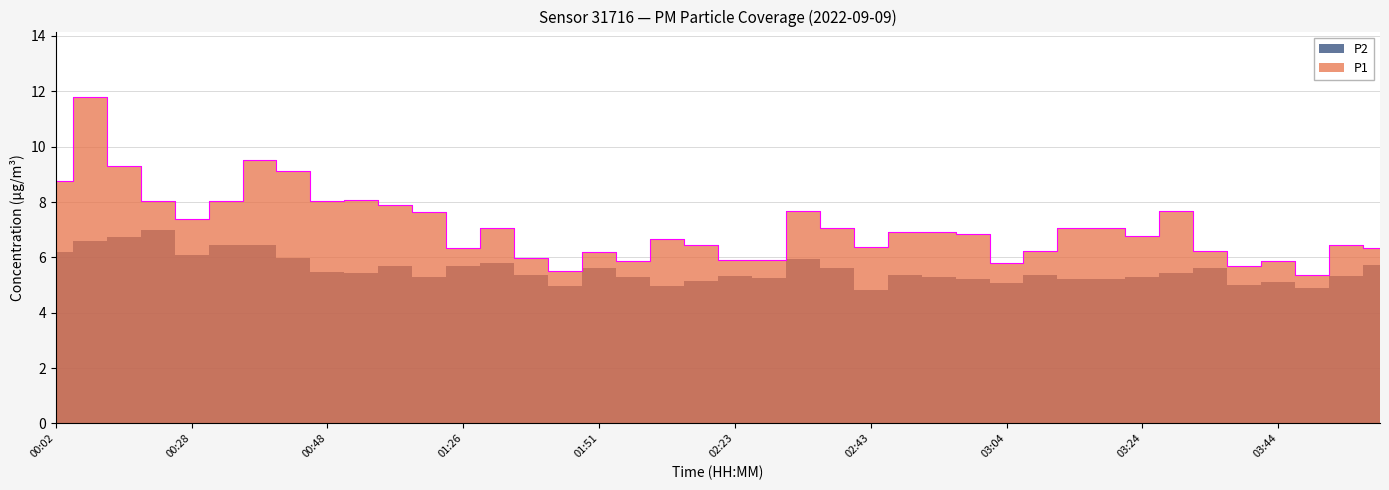

What is the approximate value at 03:09?

6.2